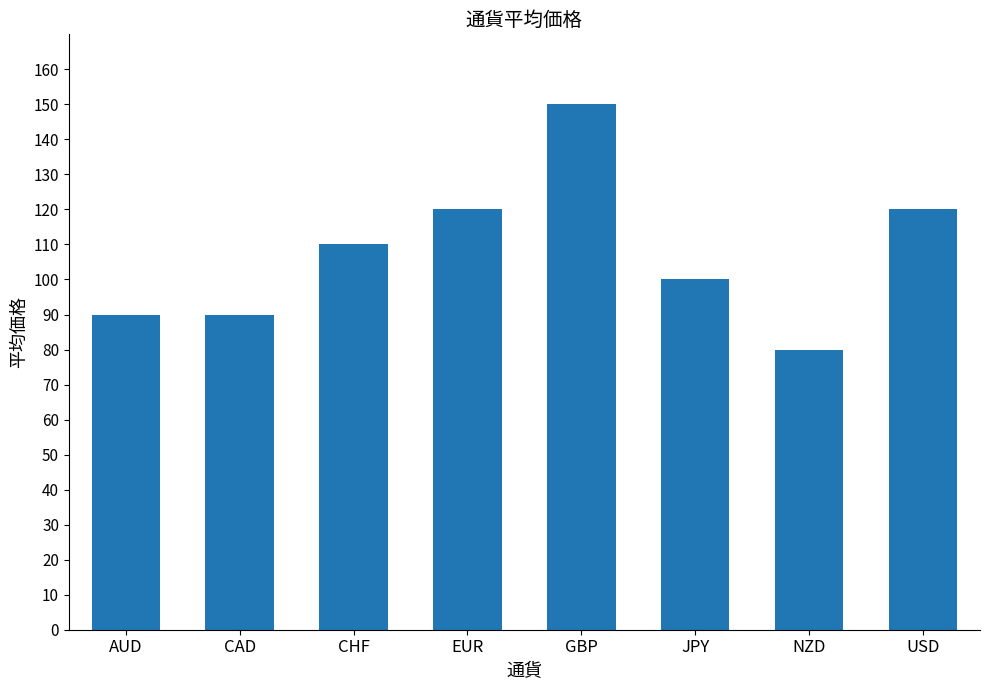

What is the difference between the second highest and second lowest values?

30